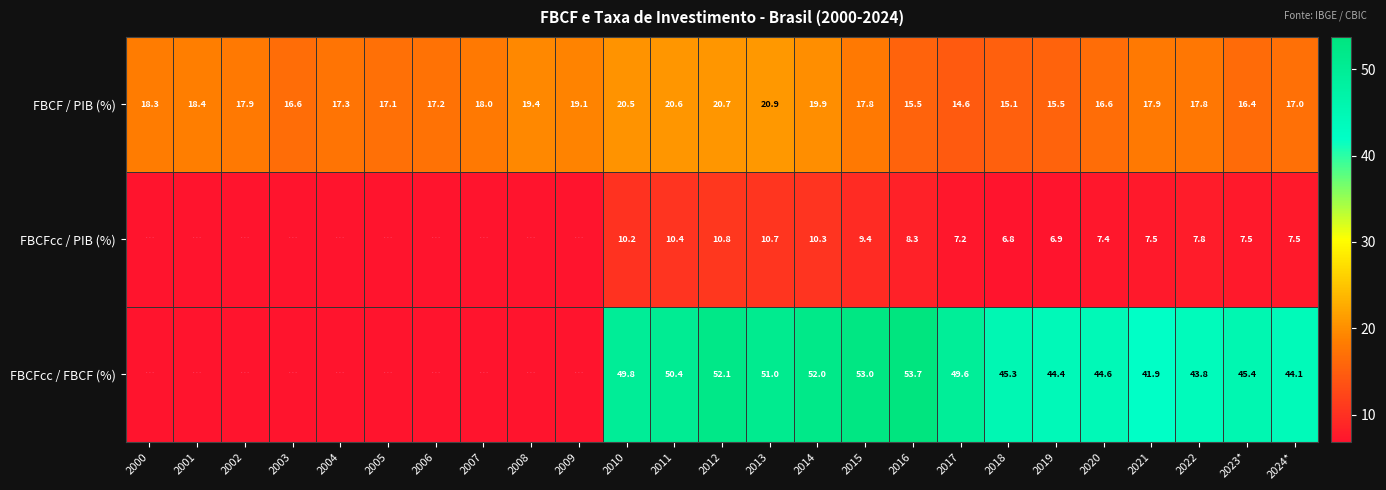

At how many categories does at least one series exceed 40?

15